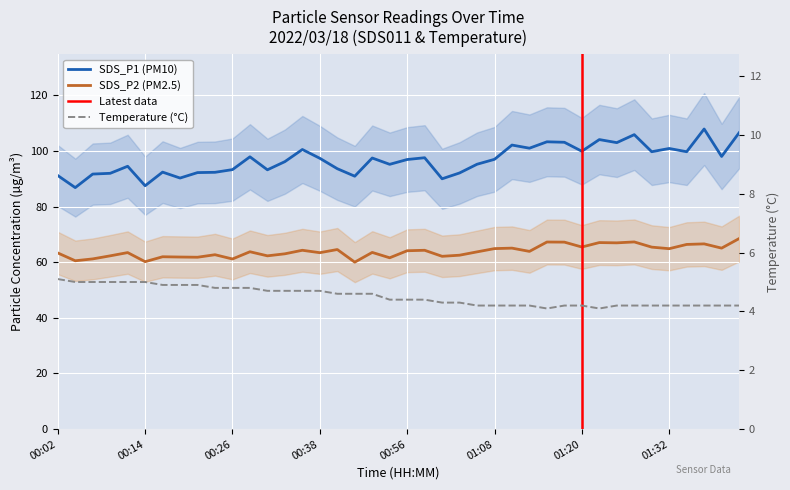

At 00:41, list the series in order from smallest to largest.

Temp, SDS_P2, SDS_P1